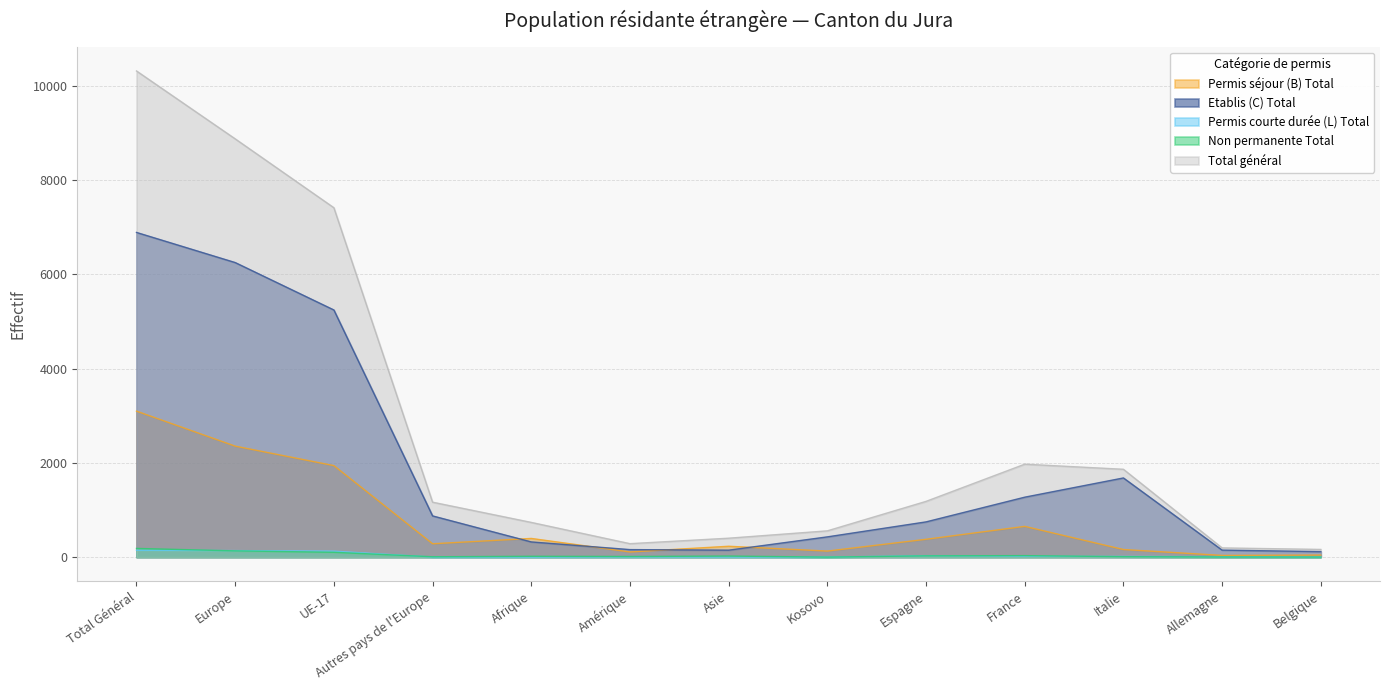

True or false: Non permanente Total and Permis séjour (B) Total intersect in this chart.

False